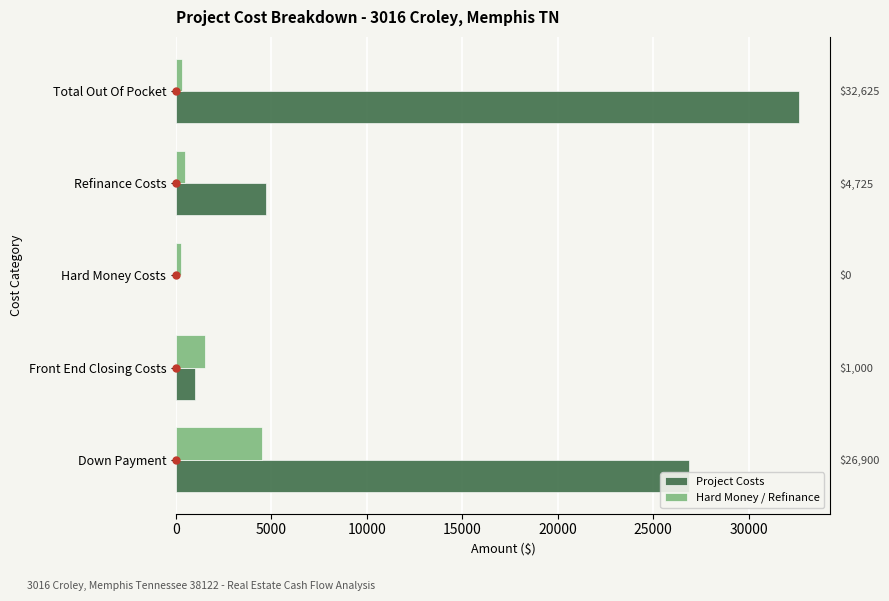

How many groups of bars are there?

5